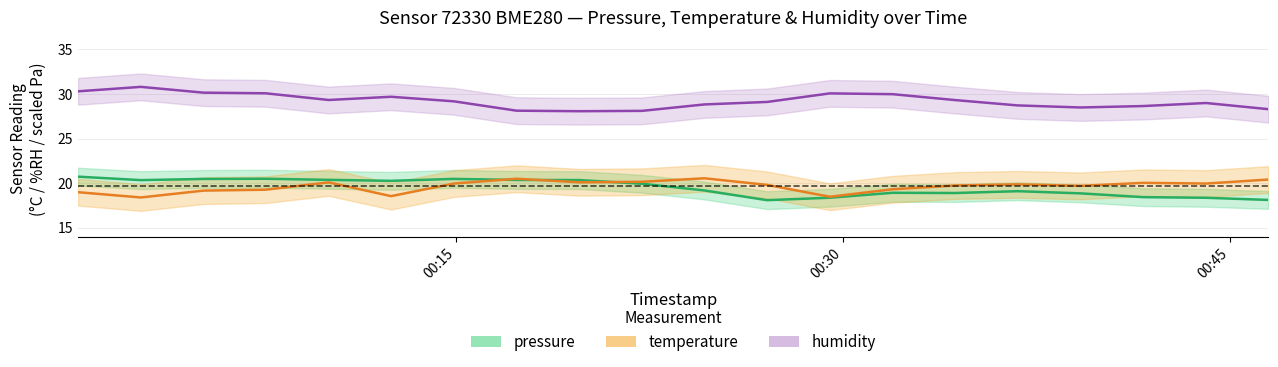

Is it true that humidity equals 29.3 at 2023-08-24T00:34:21?

True